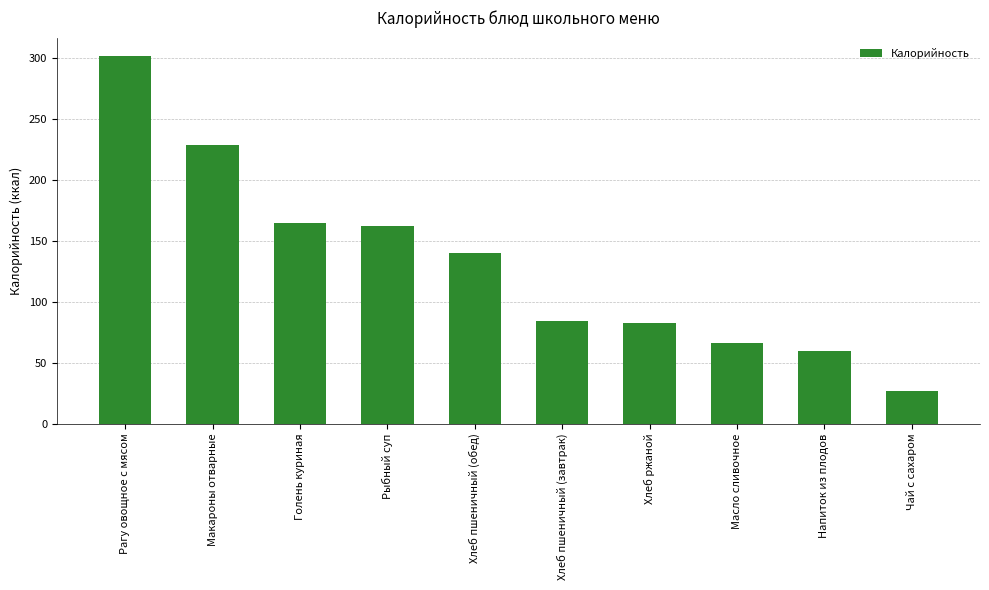

At which category does the chart reach its peak across all series?

Рагу овощное с мясом